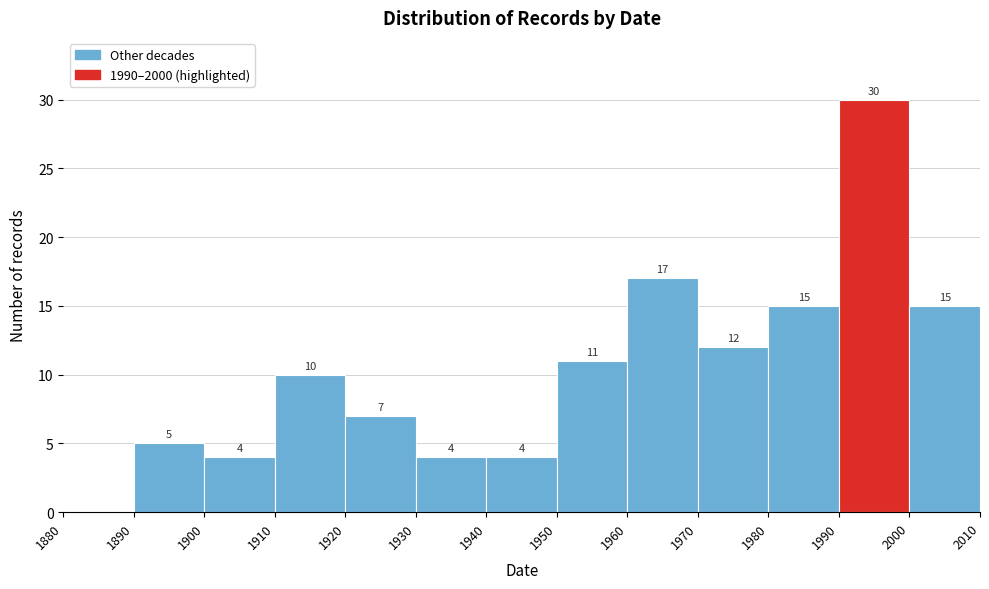

Over which range of the x-axis is the bar tallest?

1990 to 2000